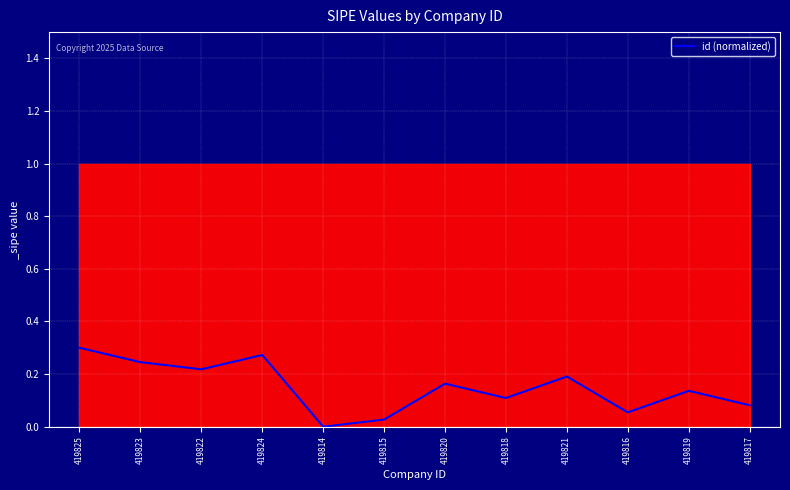

What is the label of the 6th point from the left?

419815